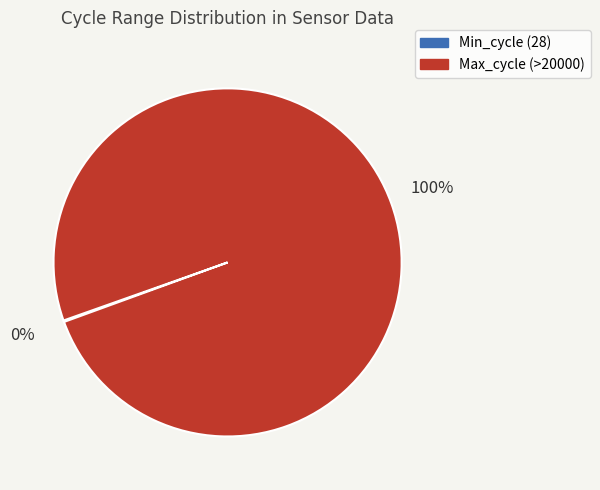

Is there any slice that represents more than half of the pie?

Yes